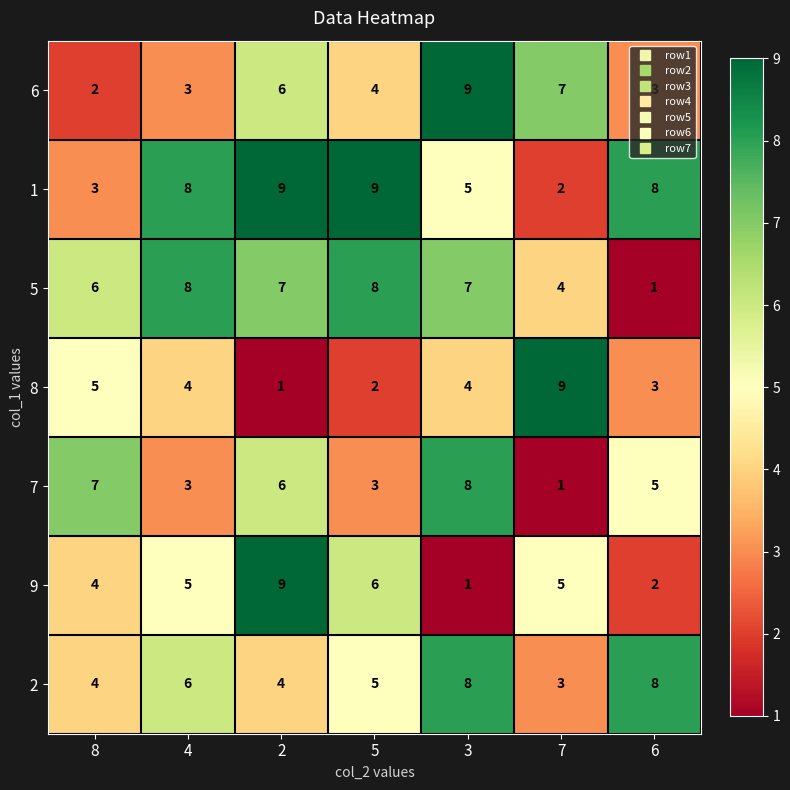

What is the difference between the second highest and minimum values in the 5 series?

7